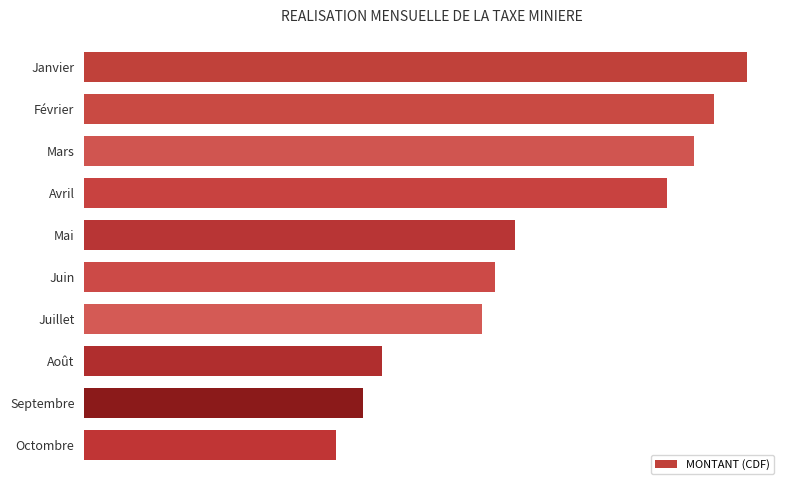

Are the bars horizontal?

Yes